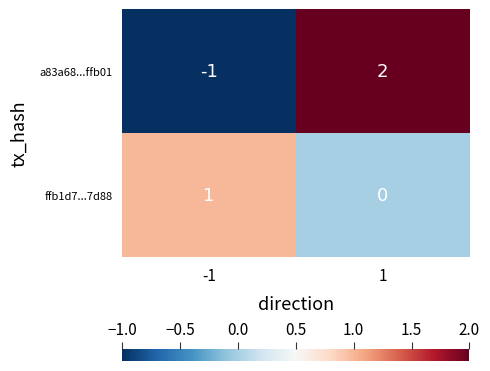

Which series has the widest spread of values?

a83a68...ffb01